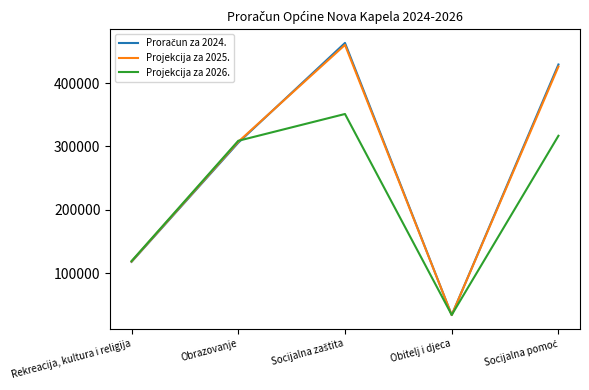

What is the minimum value for Projekcija za 2025.?

34170